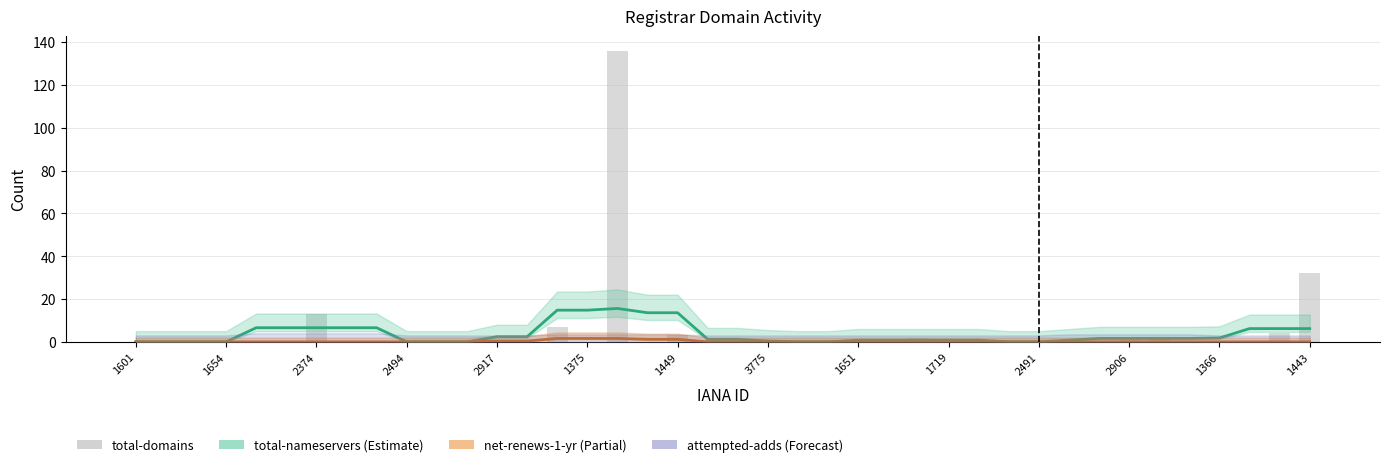

What is the sum of all values?

201